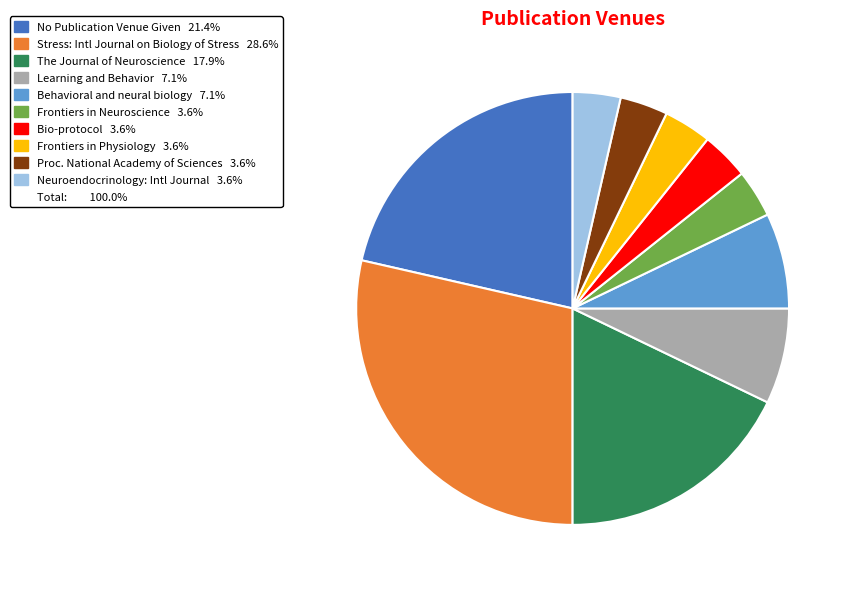

Is there any slice that represents more than half of the pie?

No